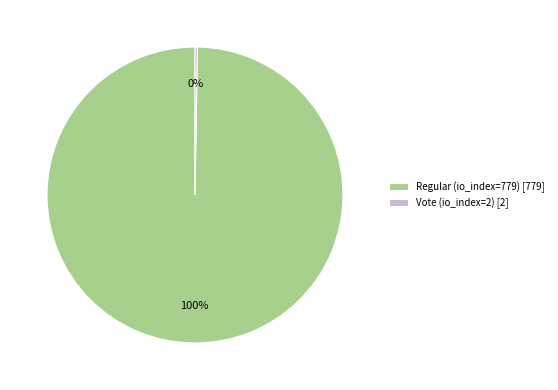

To the nearest percent, what portion does Regular (io_index=779) [779] represent?

100%